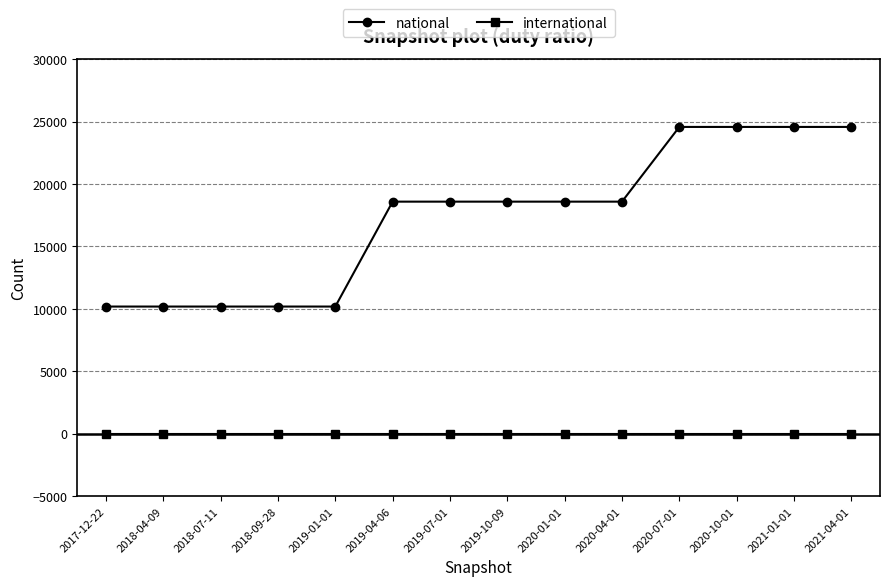

What is the label of the 1st point from the left?

2017-12-22